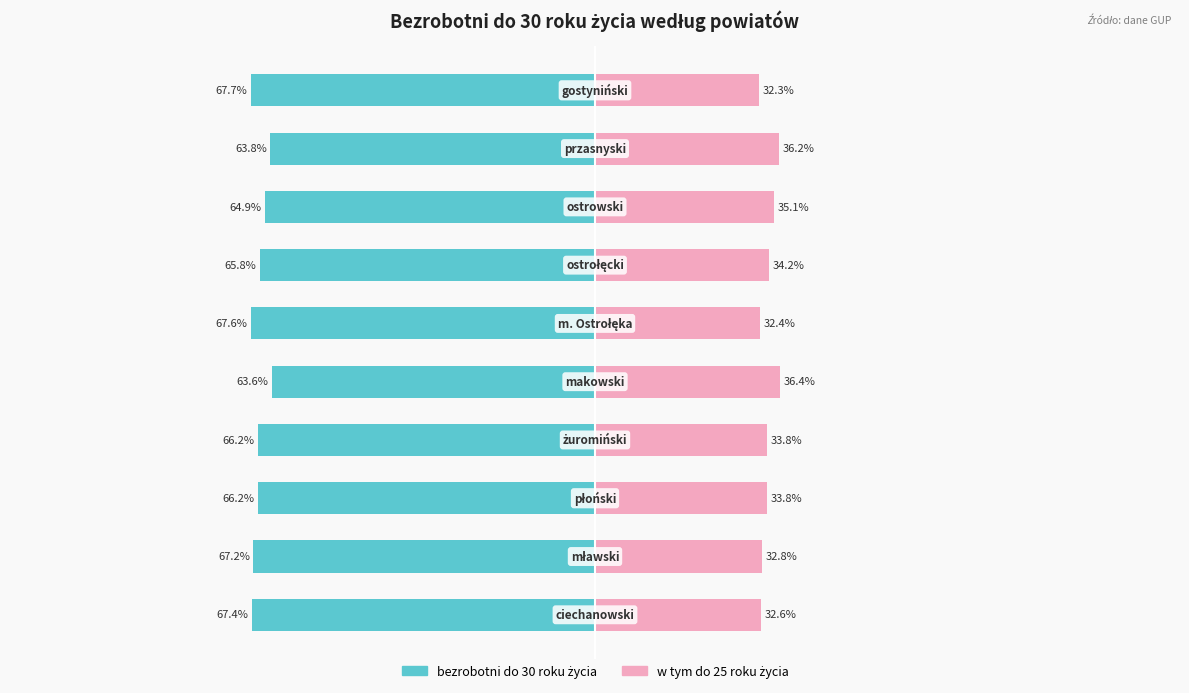

What is the value of the bezrobotni do 30 roku życia bar at the 4th from the left?

-66.2